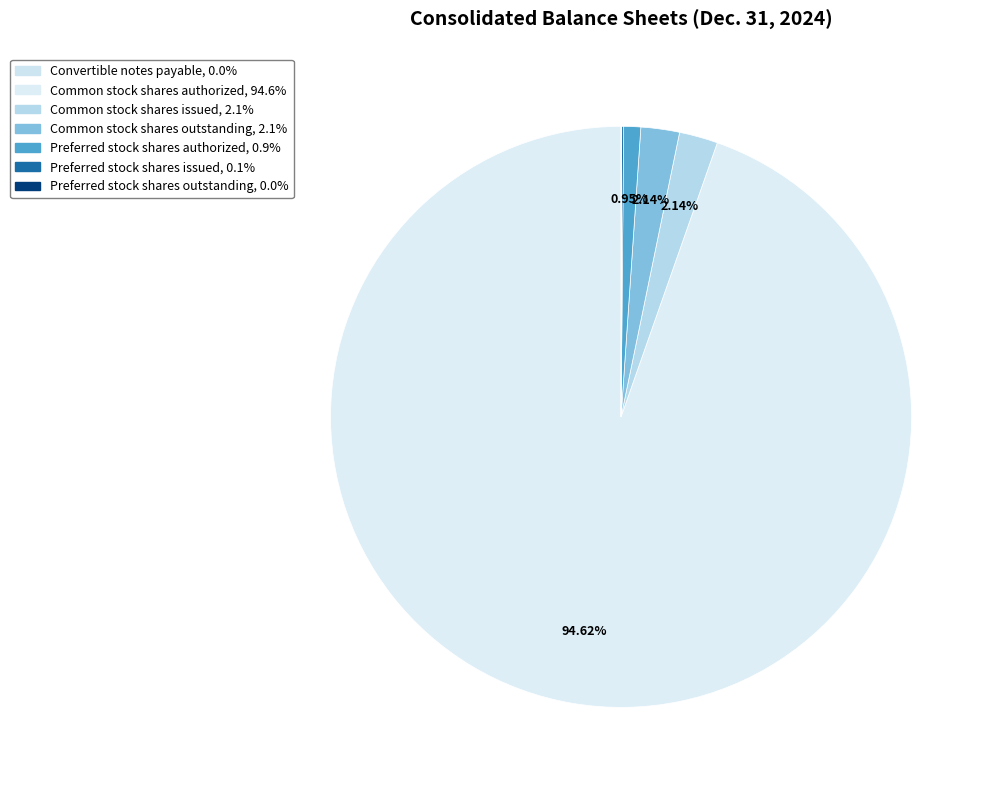

Between Preferred stock shares outstanding and Preferred stock shares authorized, which is larger?

Preferred stock shares authorized